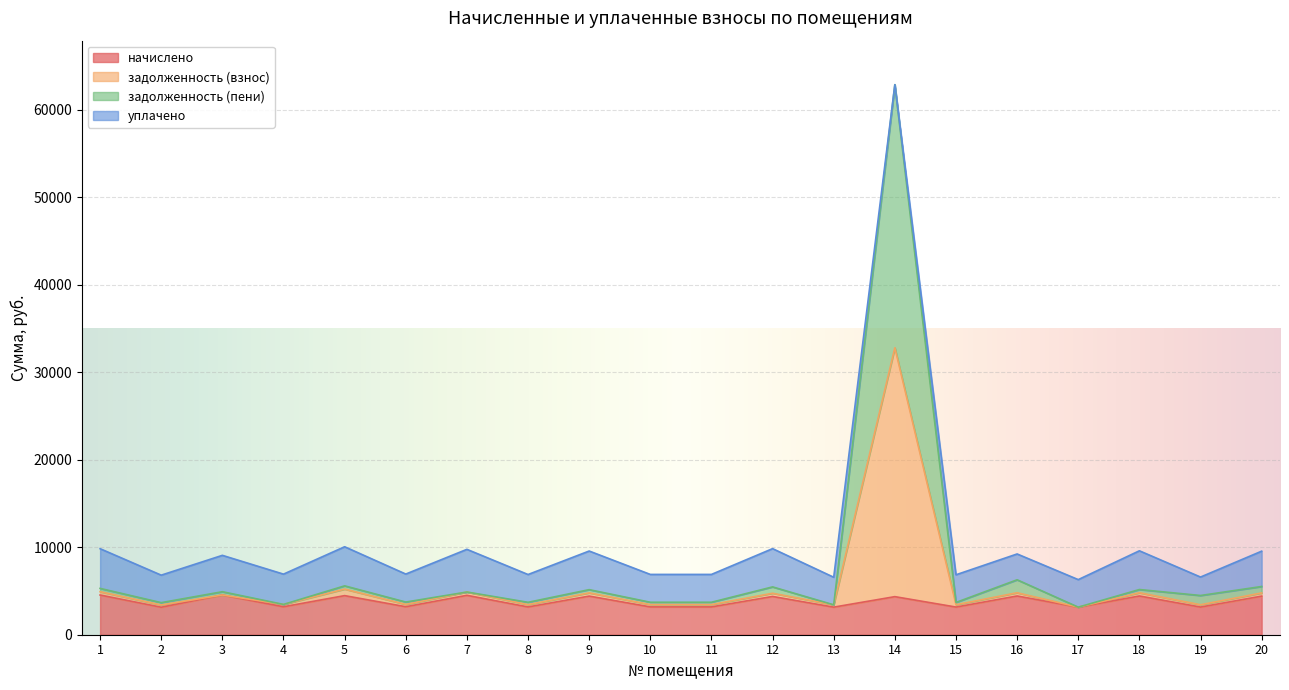

Between 16 and 11, which is larger?

16